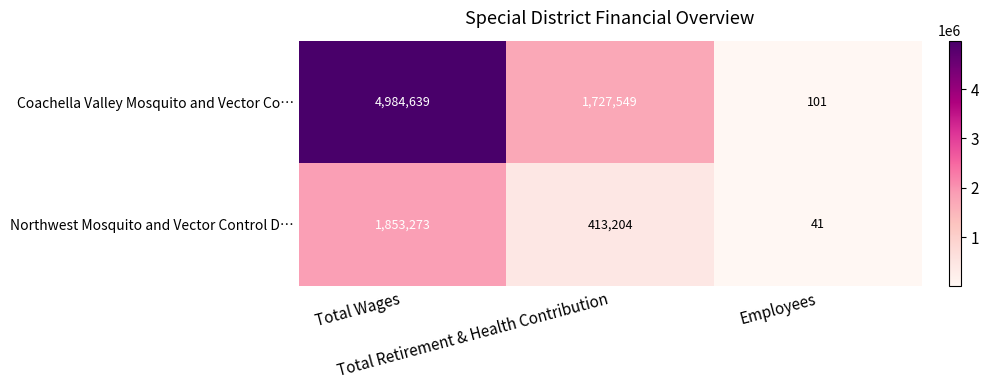

Rank the series by their average value, from lowest to highest.

Northwest Mosquito and Vector Control D…, Coachella Valley Mosquito and Vector Co…